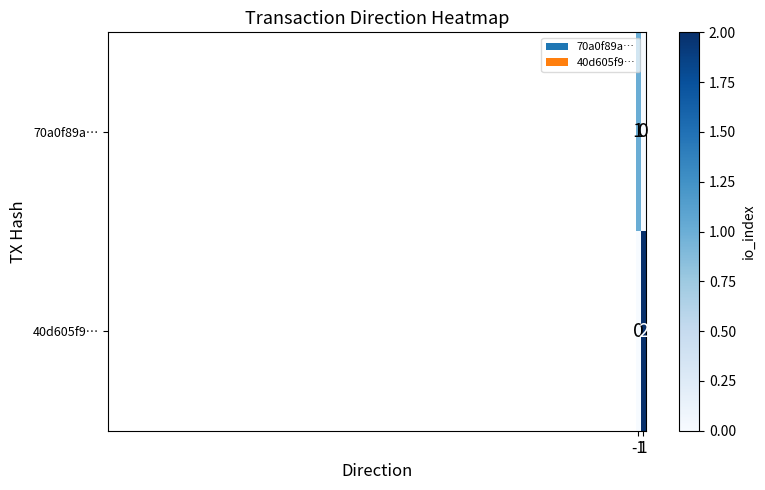

What is the total value across all series at 1?

2